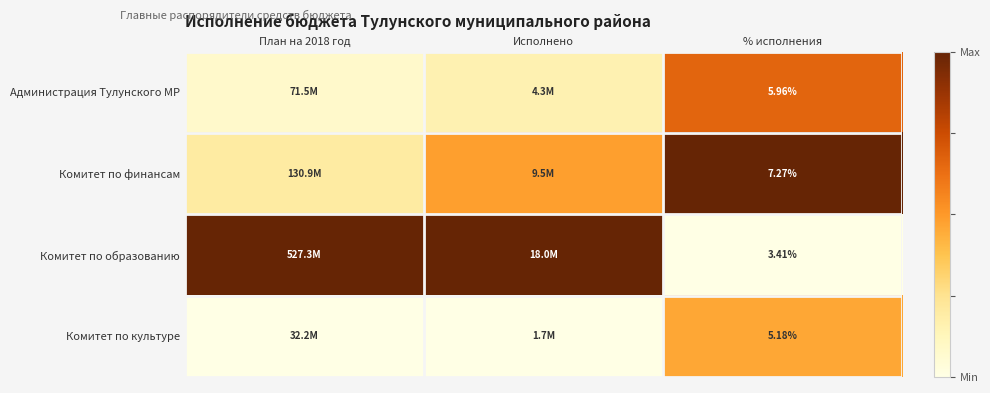

At which category does the chart reach its minimum across all series?

% исполнения